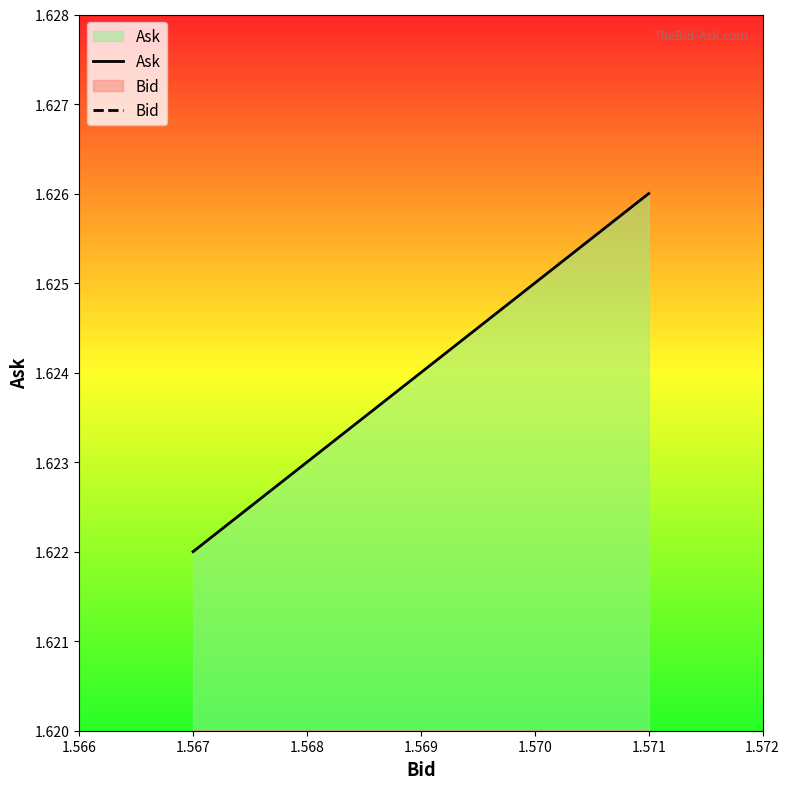

Where is Ask nearest to the value 1?

1.567